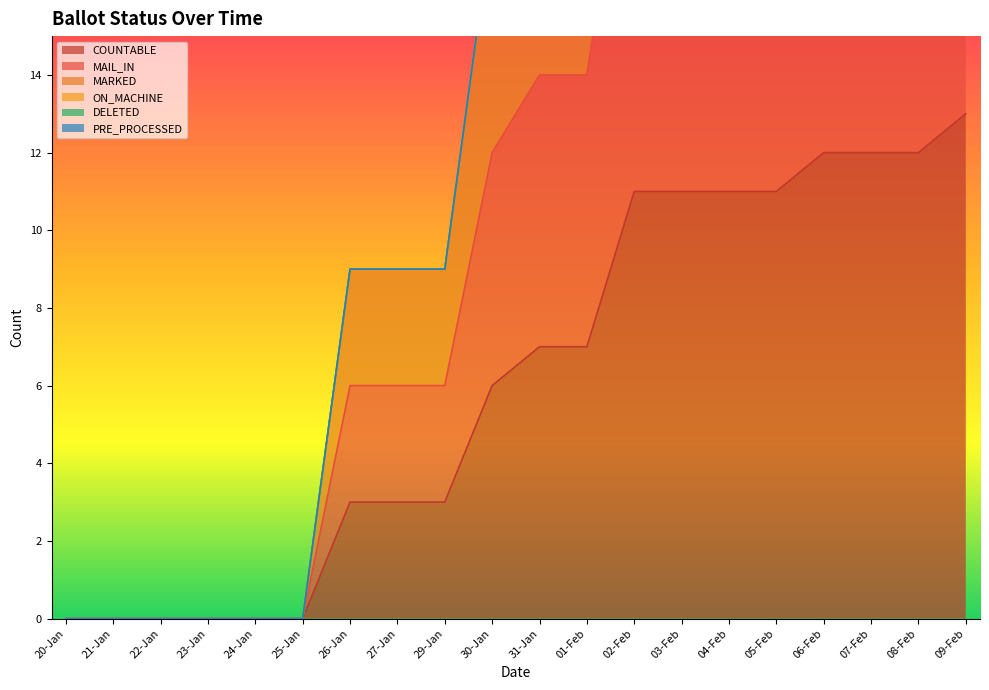

The COUNTABLE series shows 9 at 25-Jan. True or false?

False